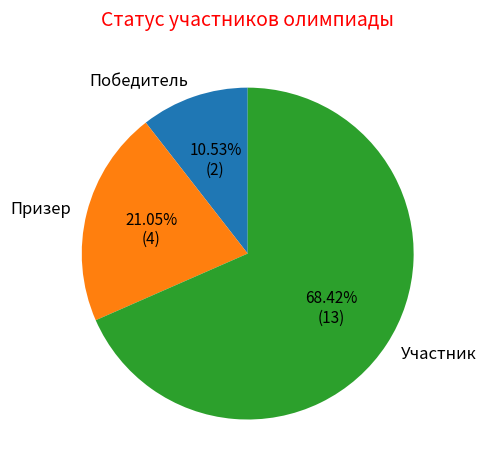

Is it true that Победитель is 4% of the pie?

False